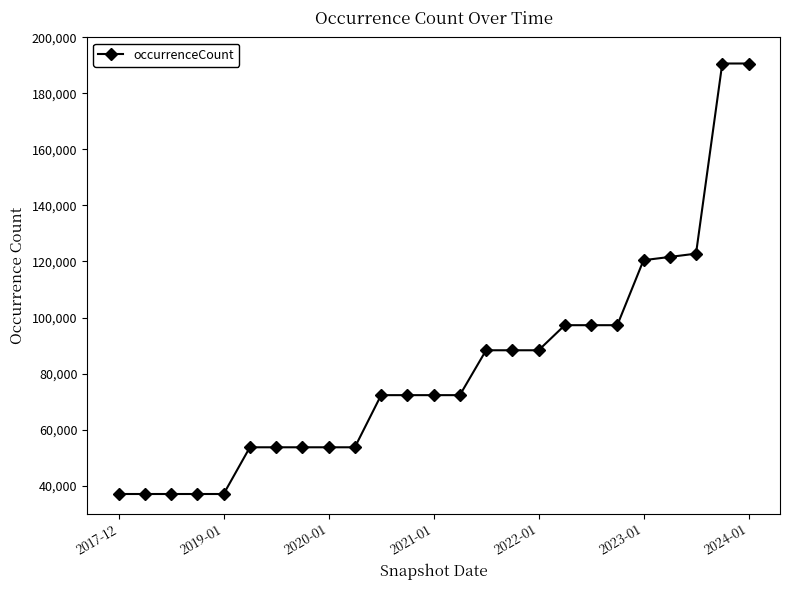

What is the average value?

81813